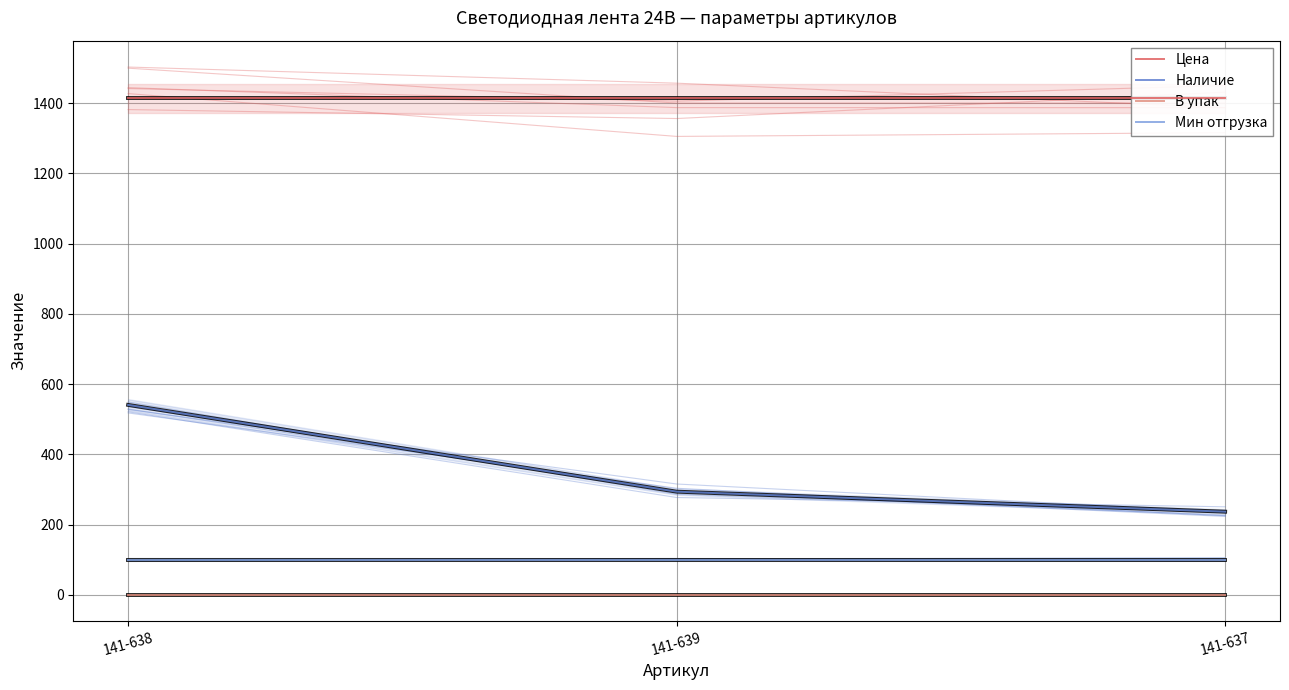

At how many categories does at least one series exceed 1388?

3